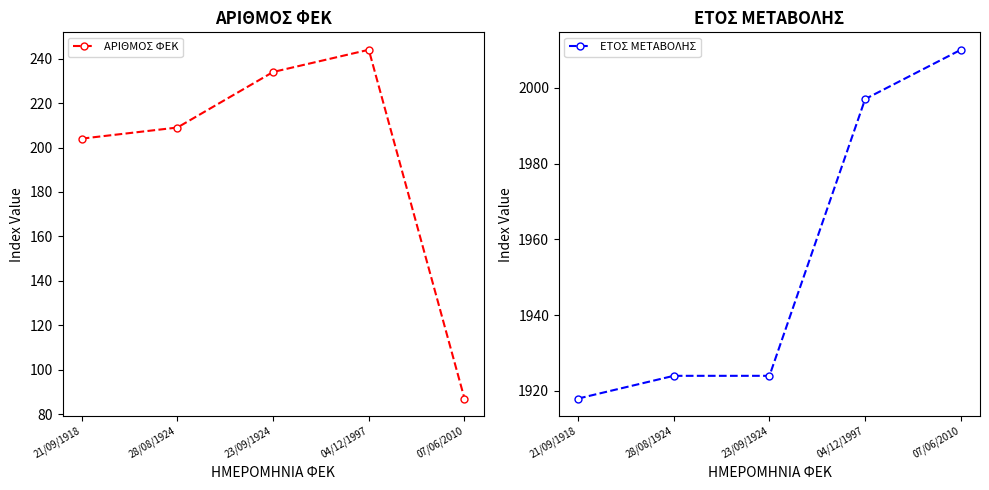

Reading left to right, extract all data points from this chart.

ΑΡΙΘΜΟΣ ΦΕΚ: 204	209	234	244	87
ΕΤΟΣ ΜΕΤΑΒΟΛΗΣ: 1918	1924	1924	1997	2010